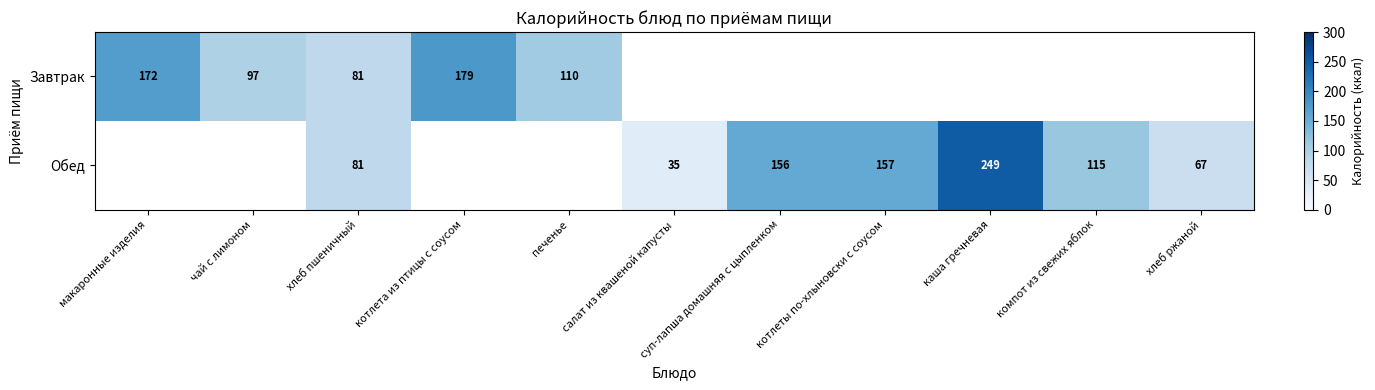

The Обед series shows 115 at компот из свежих яблок. True or false?

True